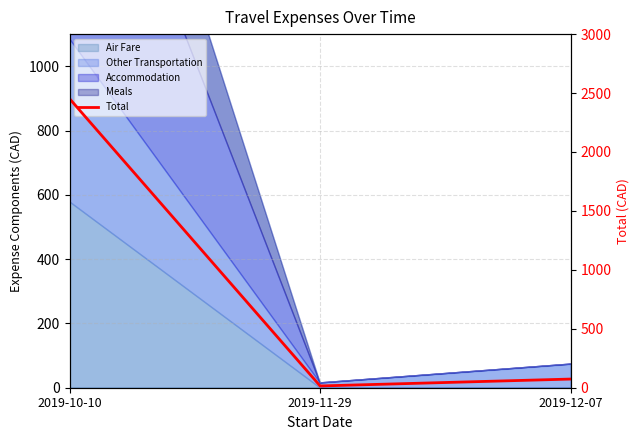

Where is the data nearest to the value 1233?

2019-12-07